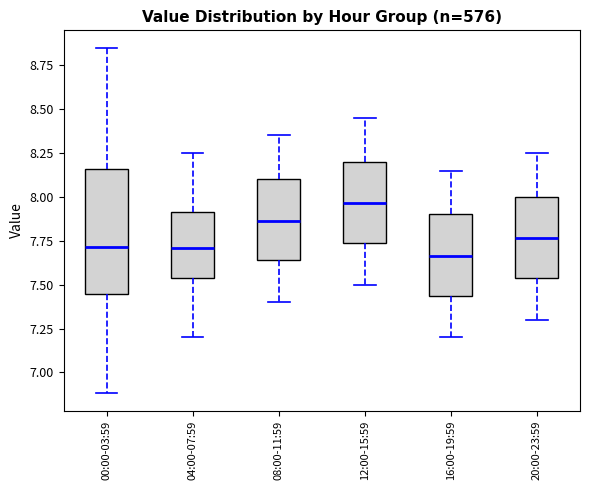

Reading left to right, read every box against the y-axis: the position of its median line, the range the box covers, and the ends of its whiskers. The values are not printed on the chart, so give them approximately, as read against the axis.

00:00-03:59: median 7.70, box 7.45 to 8.15, whiskers 6.90 to 8.85
04:00-07:59: median 7.70, box 7.55 to 7.90, whiskers 7.20 to 8.25
08:00-11:59: median 7.85, box 7.65 to 8.10, whiskers 7.40 to 8.35
12:00-15:59: median 7.95, box 7.75 to 8.20, whiskers 7.50 to 8.45
16:00-19:59: median 7.65, box 7.45 to 7.90, whiskers 7.20 to 8.15
20:00-23:59: median 7.75, box 7.55 to 8.00, whiskers 7.30 to 8.25